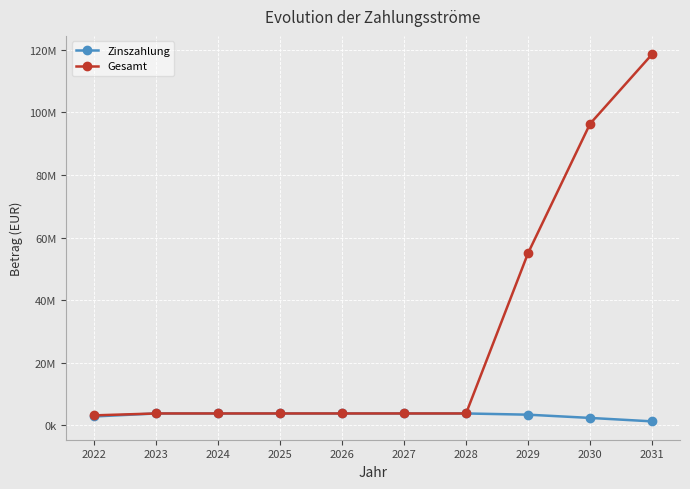

Which has a higher value, 2027 or 2023?

2027